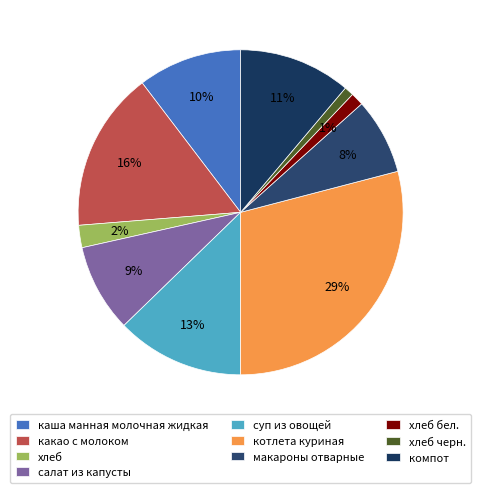

Which category has the biggest portion of the pie?

котлета куриная